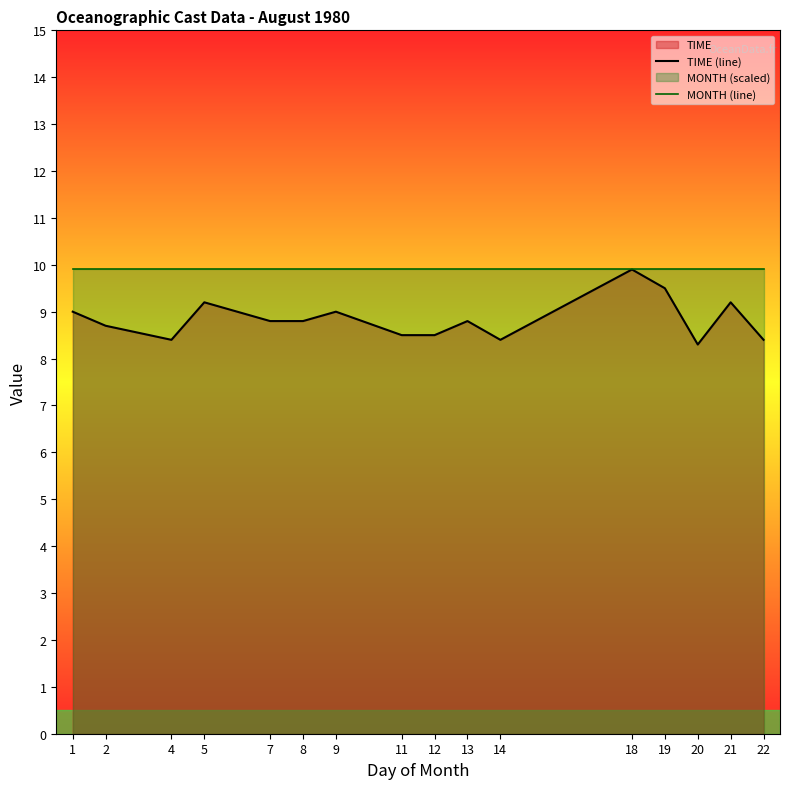

What is the sum of all TIME (line) values?

141.4